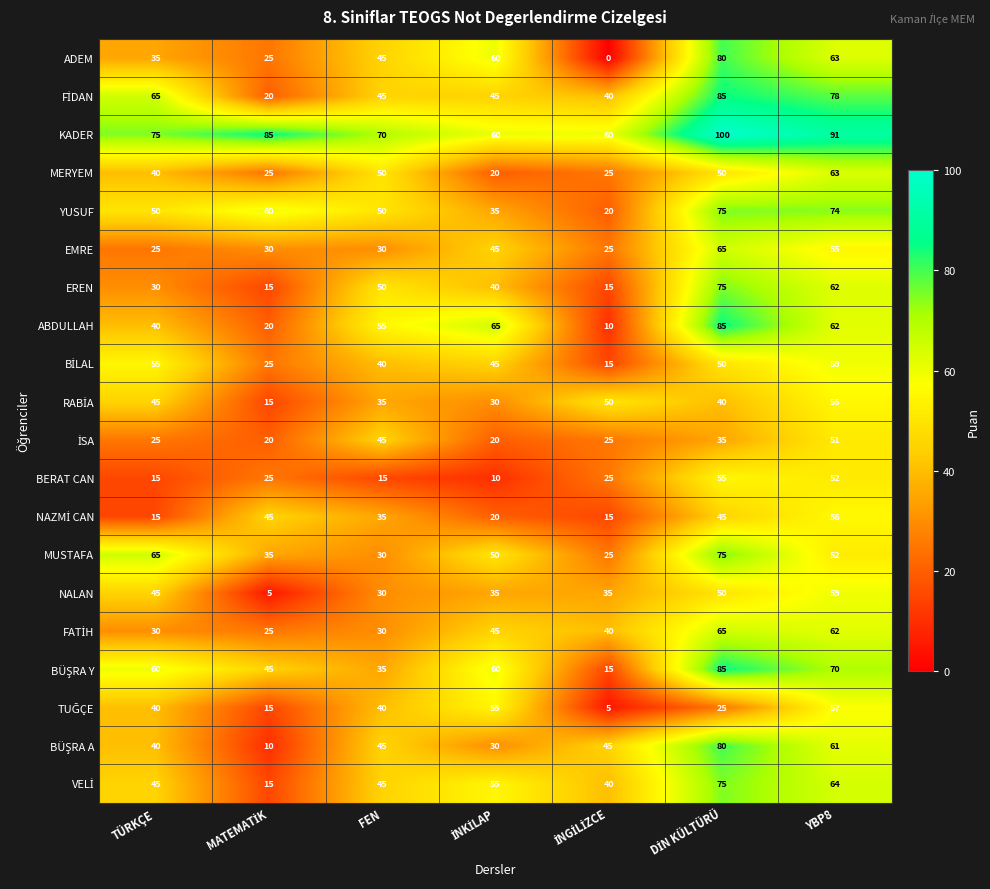

Which series has the largest total across all categories?

KADER